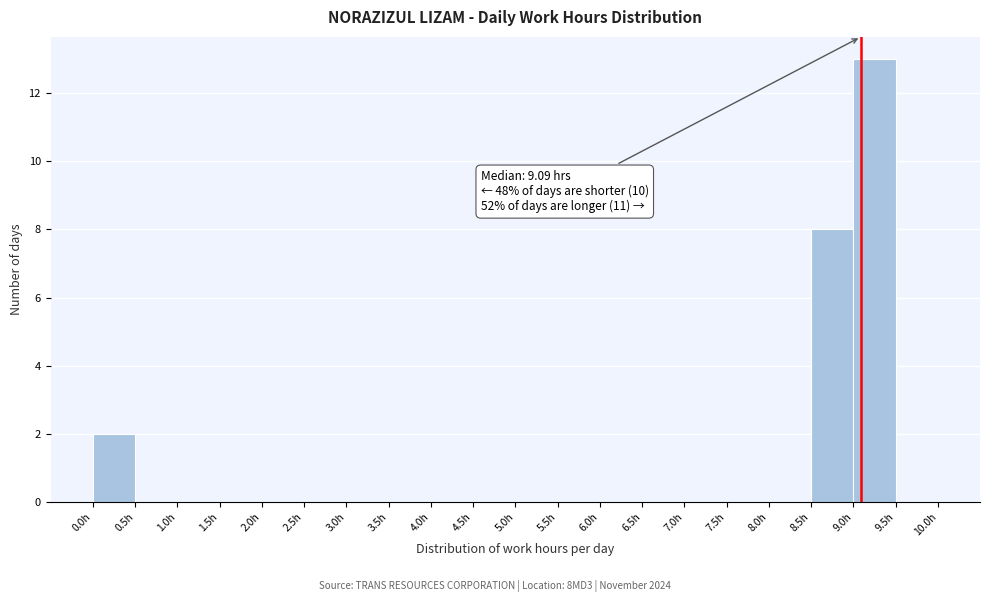

Over which range of the x-axis is the bar tallest?

9.0 to 9.5